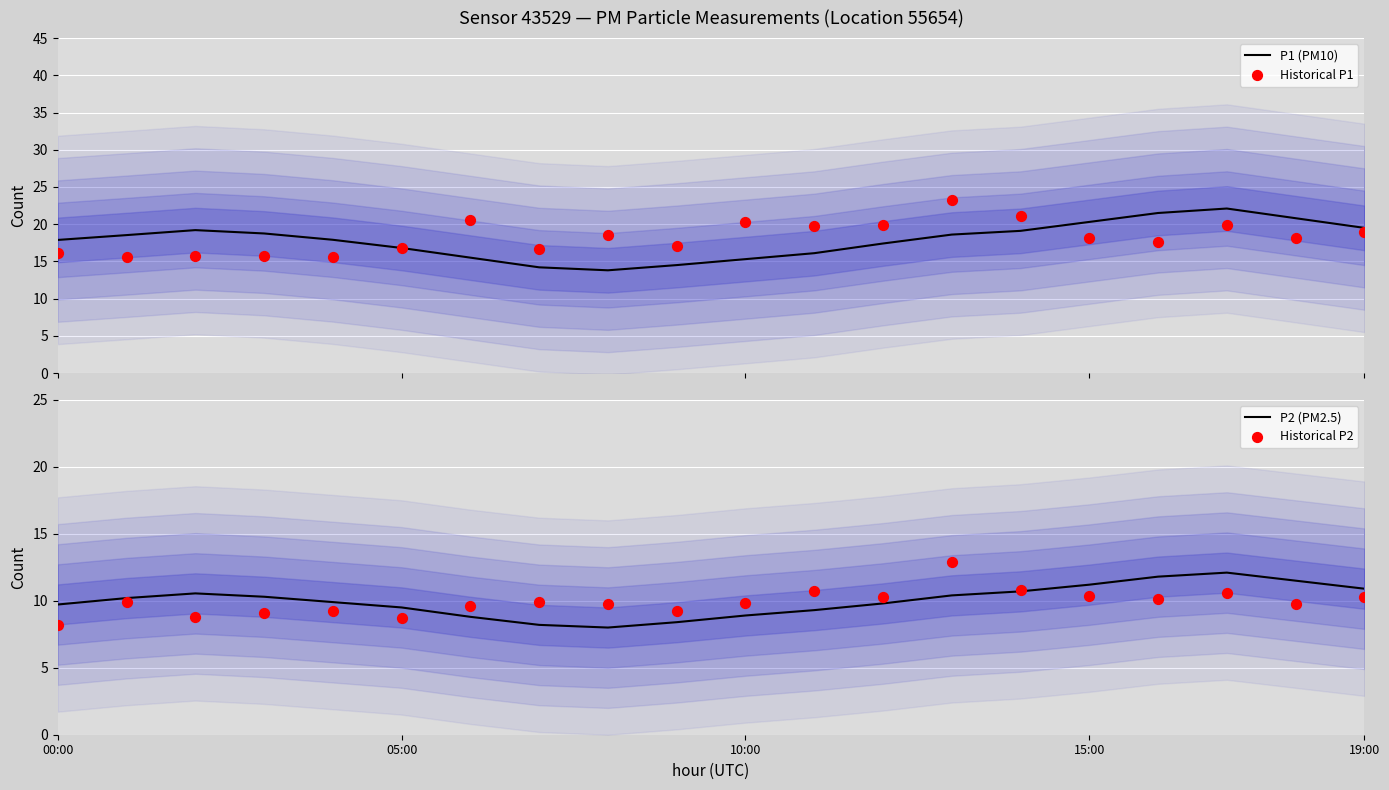

At which category is the sum across all series the highest?

13